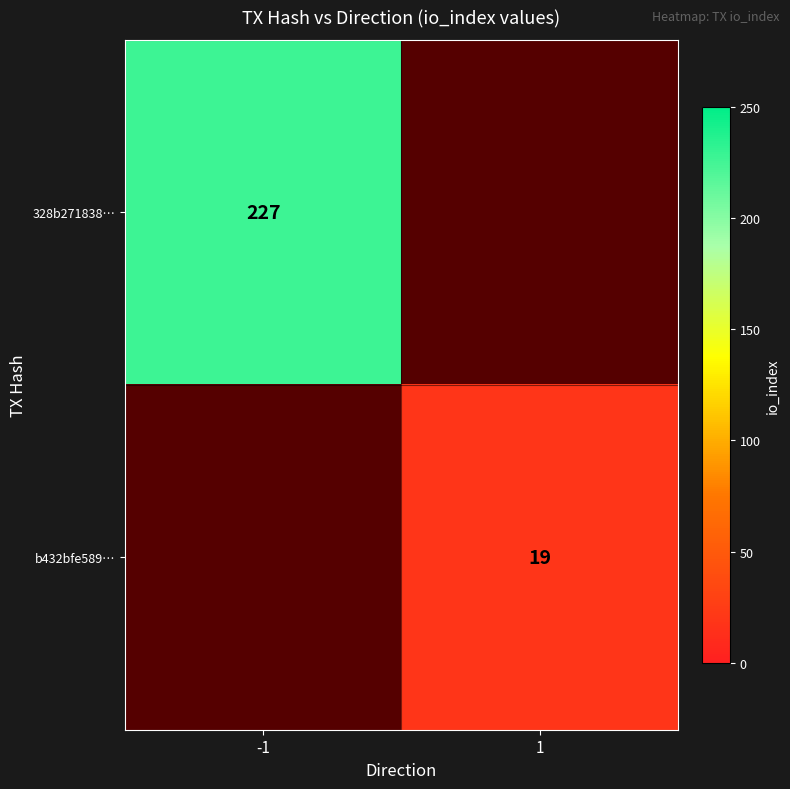

True or false: 328b271838… has a value of 406 at -1.

False